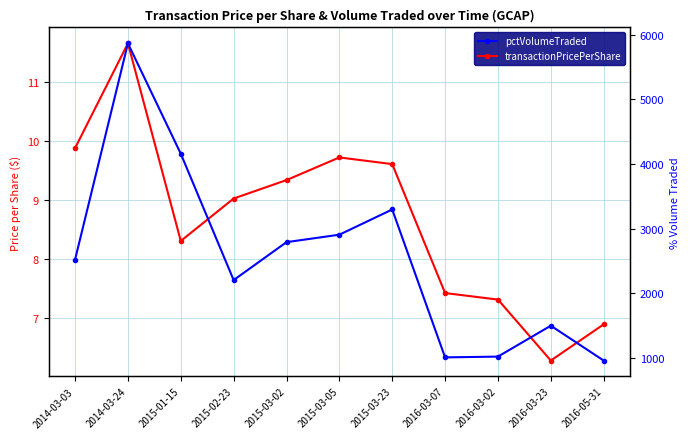

True or false: pctVolumeTraded has a value of 5866.0 at 2014-03-24.

True